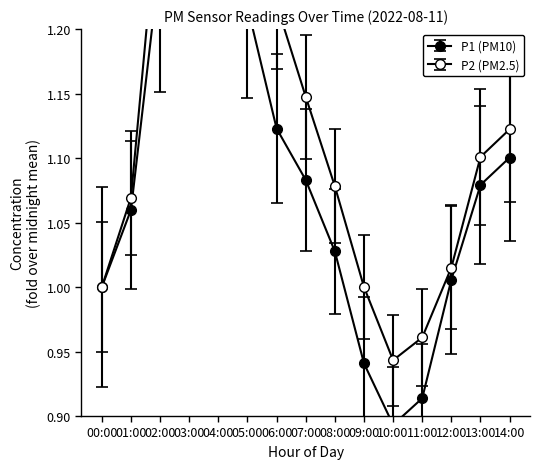

What is the minimum value shown in the chart?

0.9